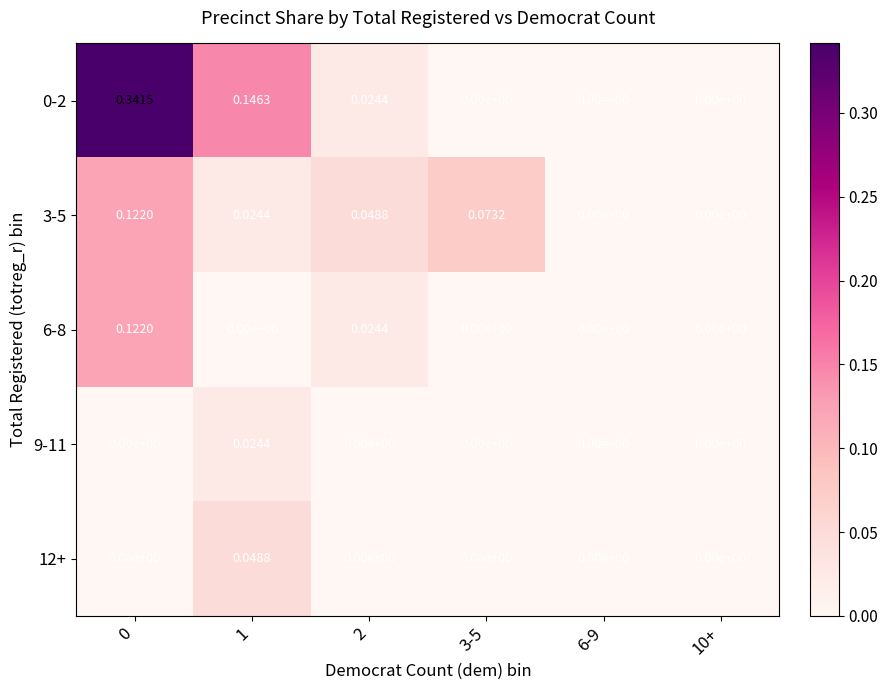

How many categories are shown in the chart?

6